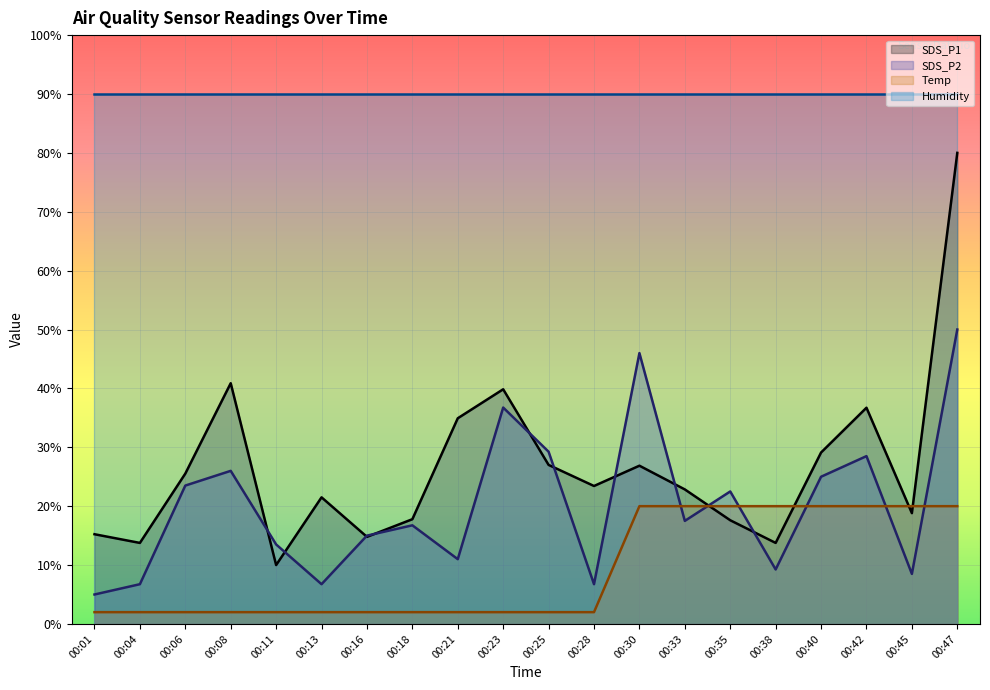

What is the spread (max minus min) of values at 00:35?

72.4